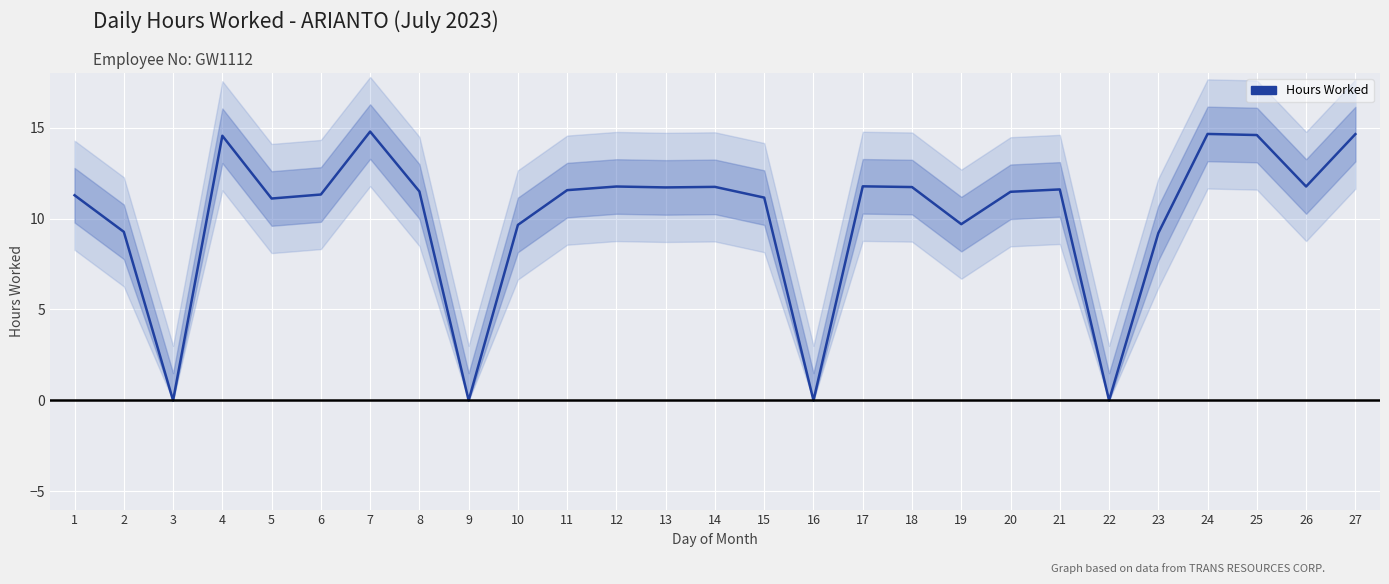

Reading right to left, list all the values displayed in this chart.

27=14.6	26=11.8	25=14.6	24=14.7	23=9.2	22=0.0	21=11.6	20=11.5	19=9.7	18=11.7	17=11.8	16=0.0	15=11.2	14=11.7	13=11.7	12=11.8	11=11.6	10=9.7	9=0.0	8=11.5	7=14.8	6=11.3	5=11.1	4=14.6	3=0.0	2=9.3	1=11.3